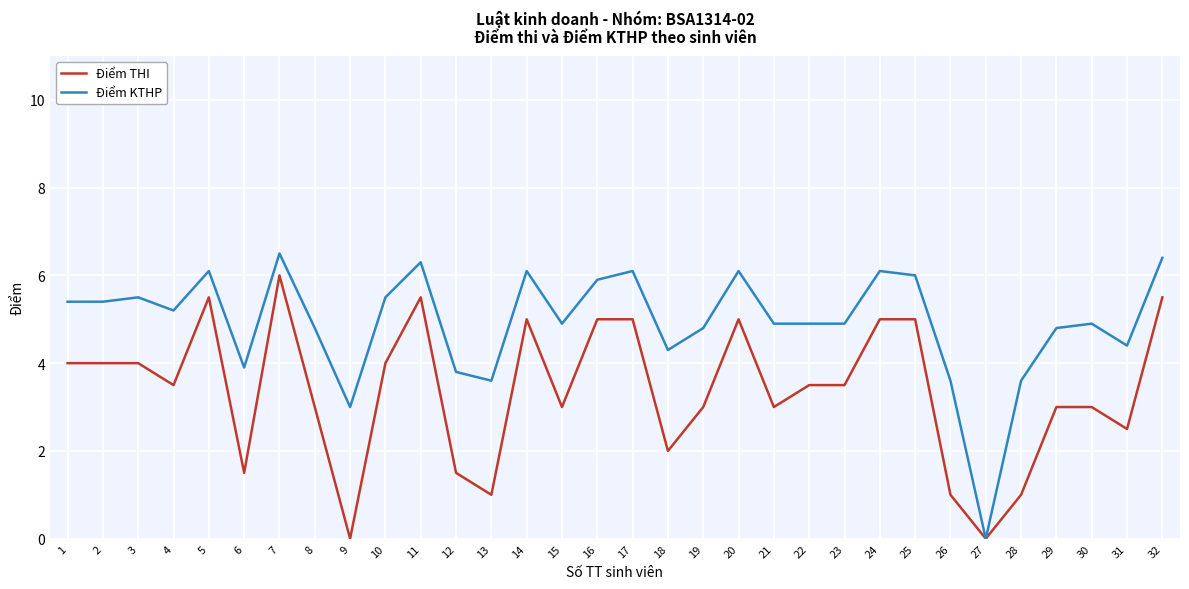

What is the spread (max minus min) of values at 31?

1.9